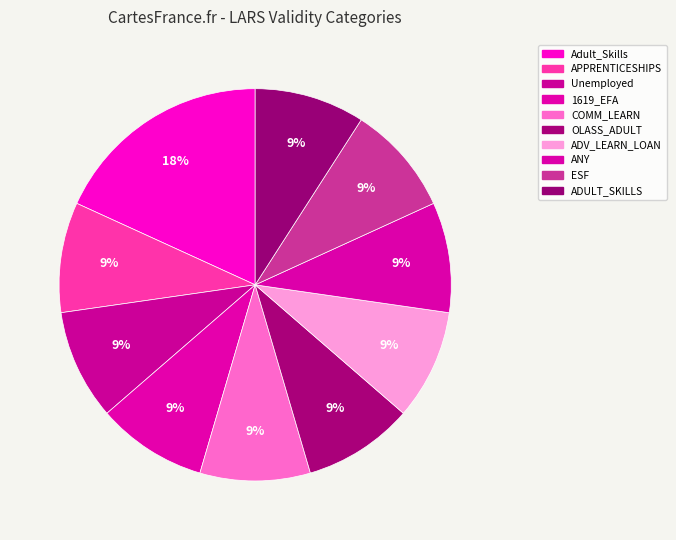

How many slices are in this pie chart?

10